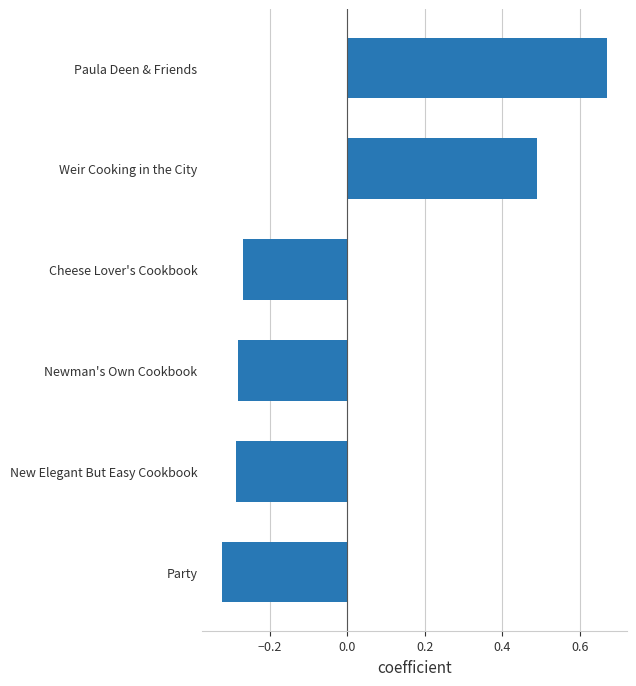

Is it true that the value at Weir Cooking in the City is 0.7?

False